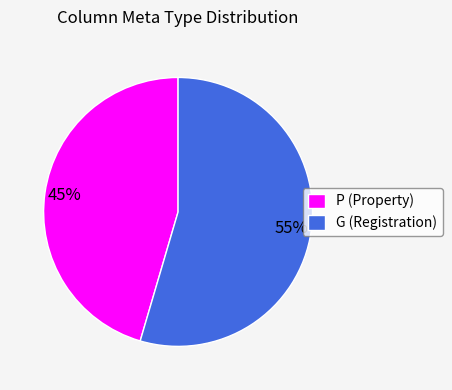

Which category has the smallest portion of the pie?

P